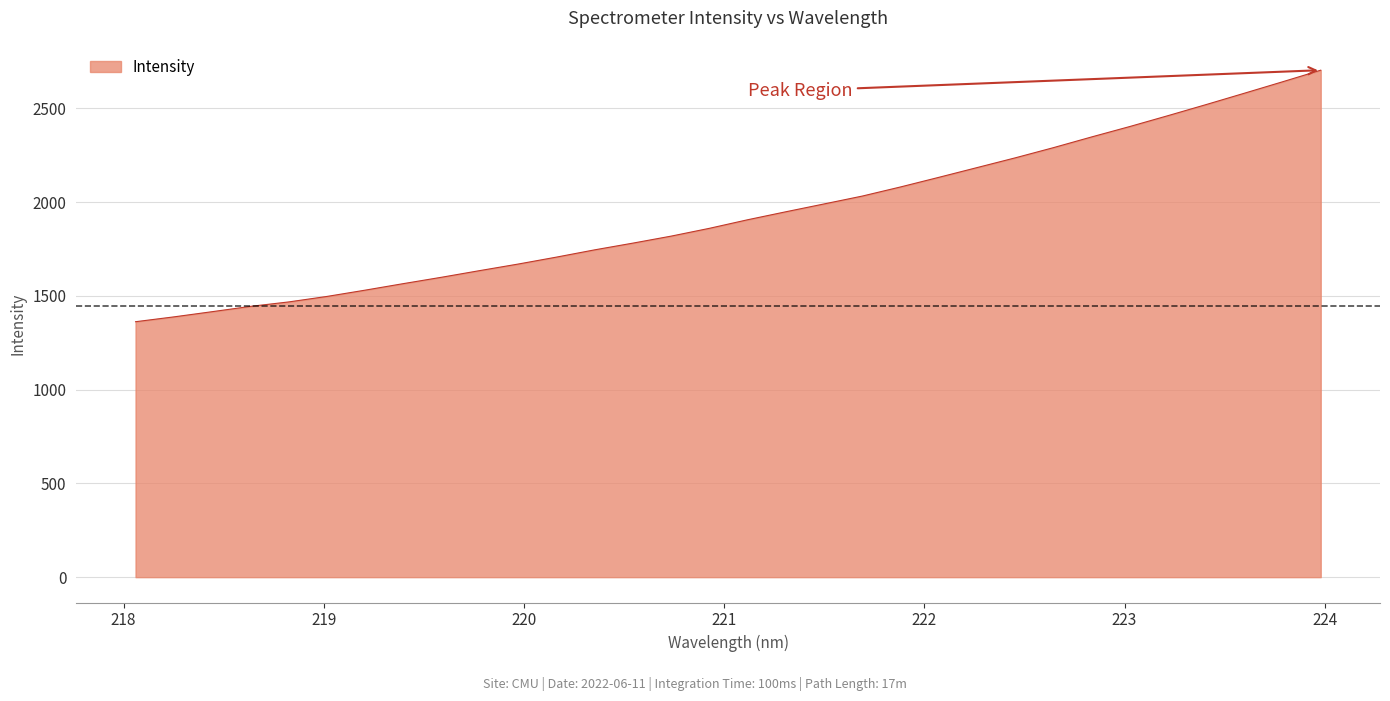

What is the greatest value displayed?

2704.0